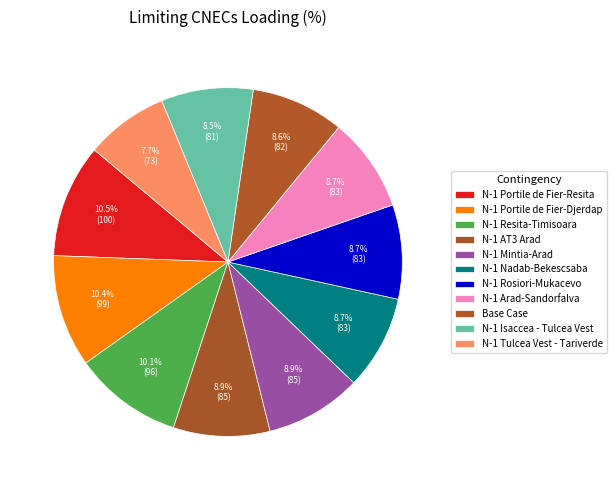

Count the number of slices in the pie.

11